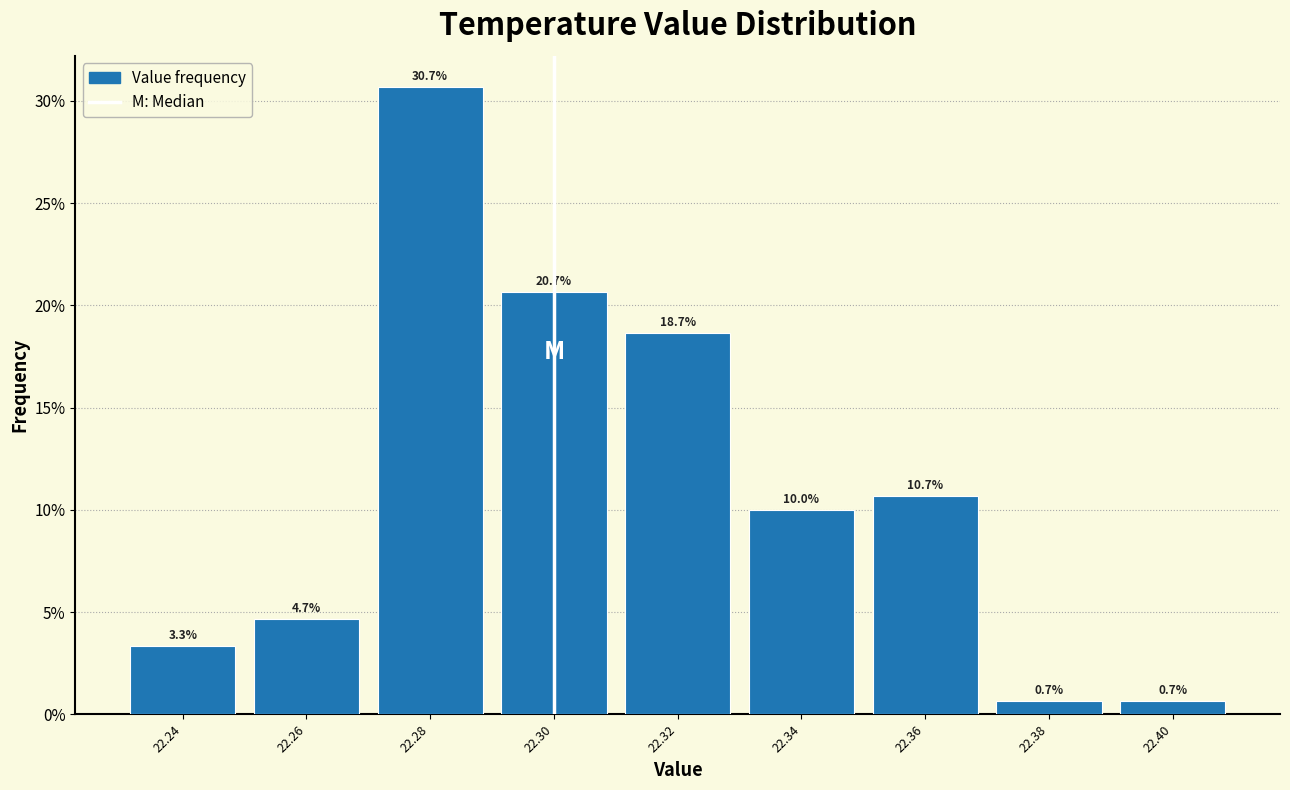

Reading left to right, list every bar in this chart as the range it spans on the x-axis followed by its height.

22.23 to 22.25: 3.3
22.25 to 22.27: 4.7
22.27 to 22.29: 30.7
22.29 to 22.31: 20.7
22.31 to 22.33: 18.7
22.33 to 22.35: 10.0
22.35 to 22.37: 10.7
22.37 to 22.39: 0.7
22.39 to 22.41: 0.7